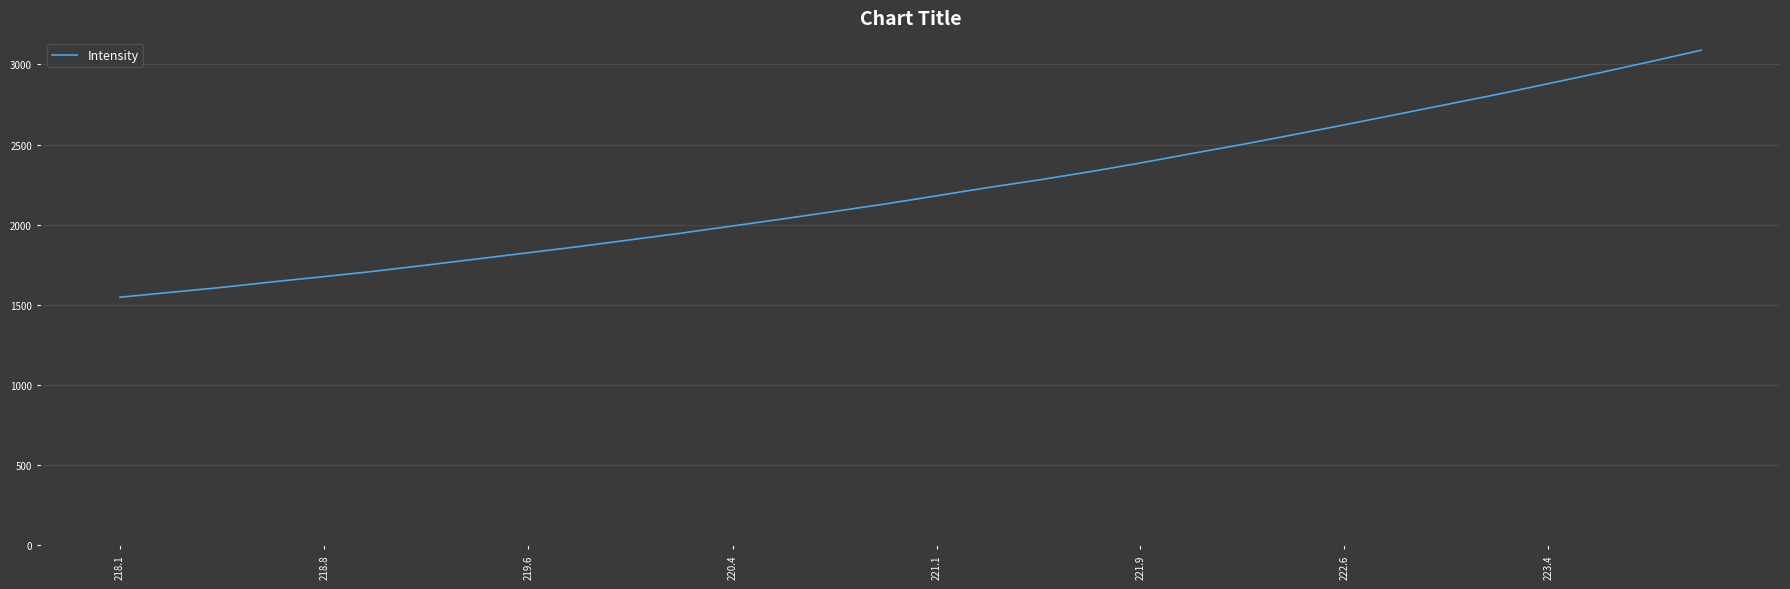

What is the difference between the maximum and minimum values?

1540.5